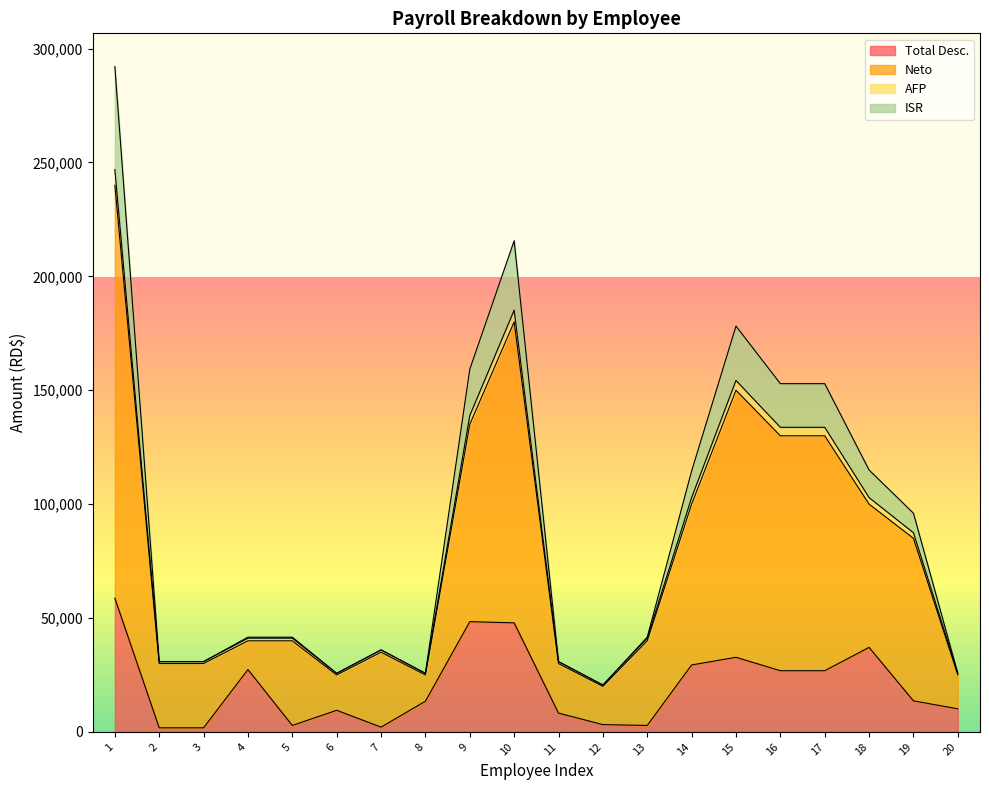

Between 11 and 20, which is larger?

20